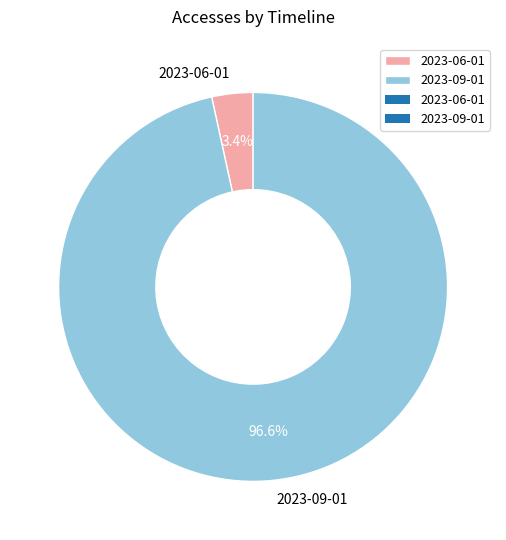

Which category accounts for the majority?

2023-09-01